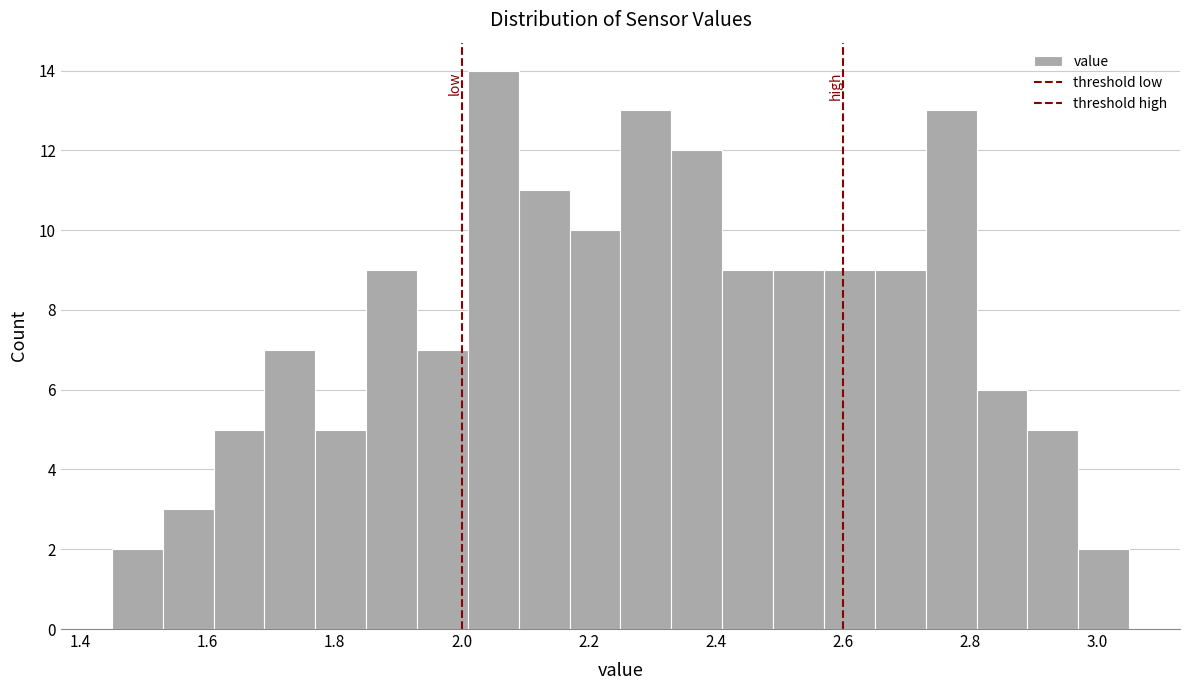

Reading left to right, list every bar in this chart as the range it spans on the x-axis followed by its height. Neither the bar edges nor the heights are printed on the chart, so give them approximately, as read against the axes.

1.45 to 1.53: 2
1.53 to 1.61: 3
1.61 to 1.69: 5
1.69 to 1.77: 7
1.77 to 1.85: 5
1.85 to 1.93: 9
1.93 to 2.01: 7
2.01 to 2.09: 14
2.09 to 2.17: 11
2.17 to 2.25: 10
2.25 to 2.33: 13
2.33 to 2.41: 12
2.41 to 2.49: 9
2.49 to 2.57: 9
2.57 to 2.65: 9
2.65 to 2.73: 9
2.73 to 2.81: 13
2.81 to 2.89: 6
2.89 to 2.97: 5
2.97 to 3.05: 2